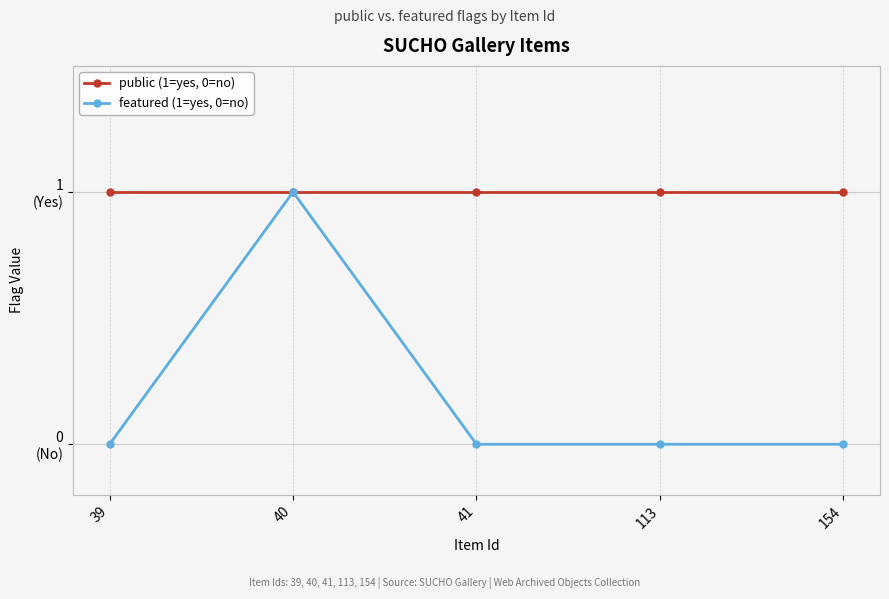

Is this an area chart (filled region under the line)?

No